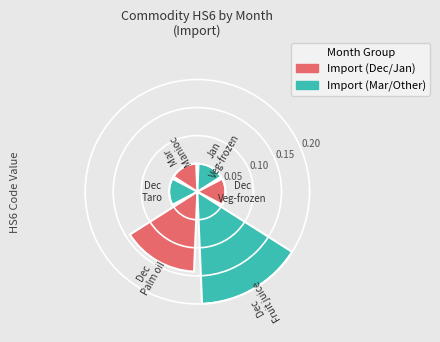

Count the values in the range 0 to 1.

6